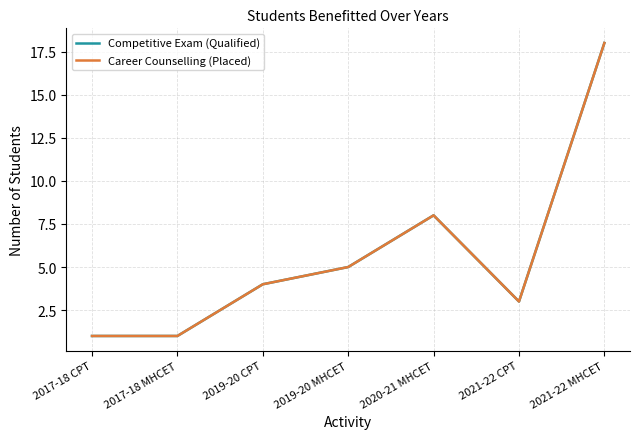

At 2020-21 MHCET, list the series in order from largest to smallest.

Competitive Exam (Qualified), Career Counselling (Placed)